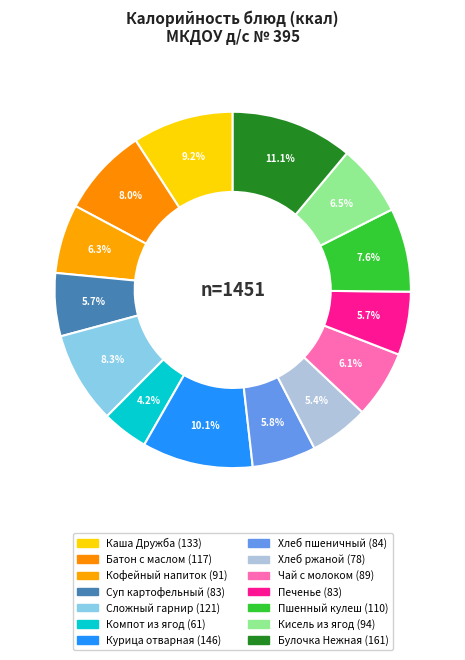

How many slices are in this pie chart?

14